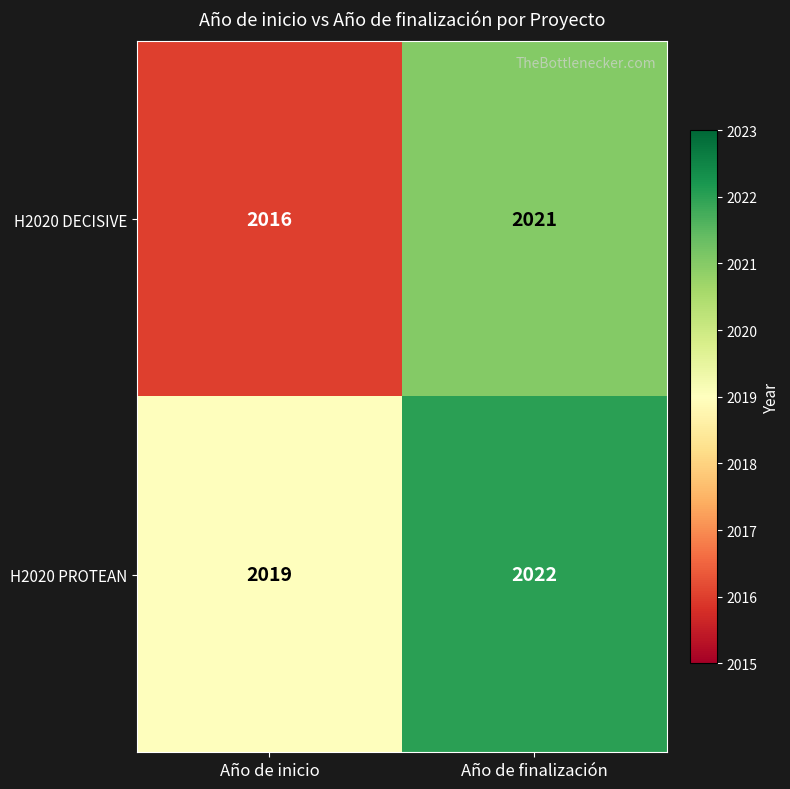

True or false: H2020 PROTEAN has a value of 2766 at Año de inicio.

False